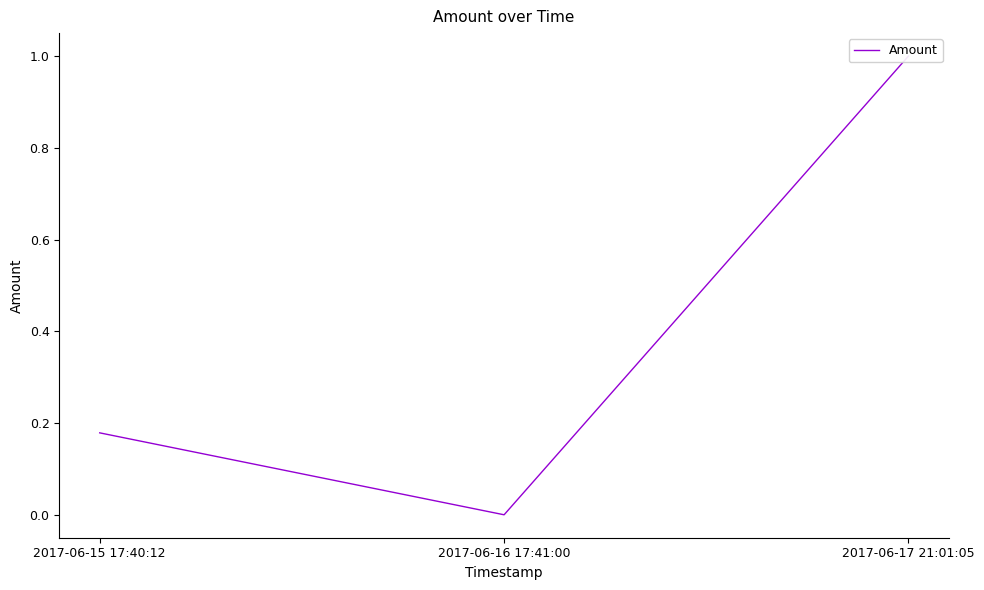

What is the difference between the maximum and second lowest values?

0.8